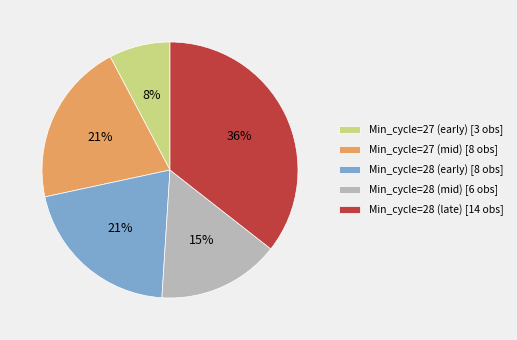

Does any single category account for the majority?

No